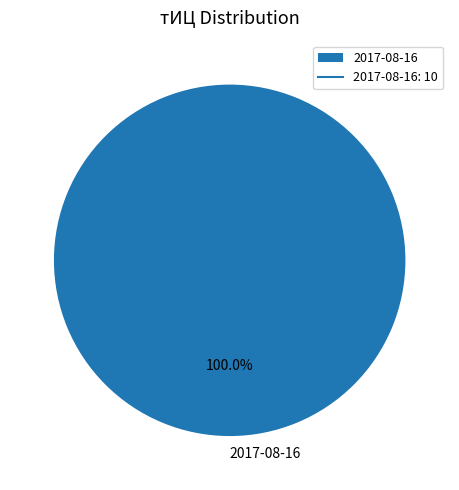

To the nearest percent, what portion does 2017-08-16 represent?

100%